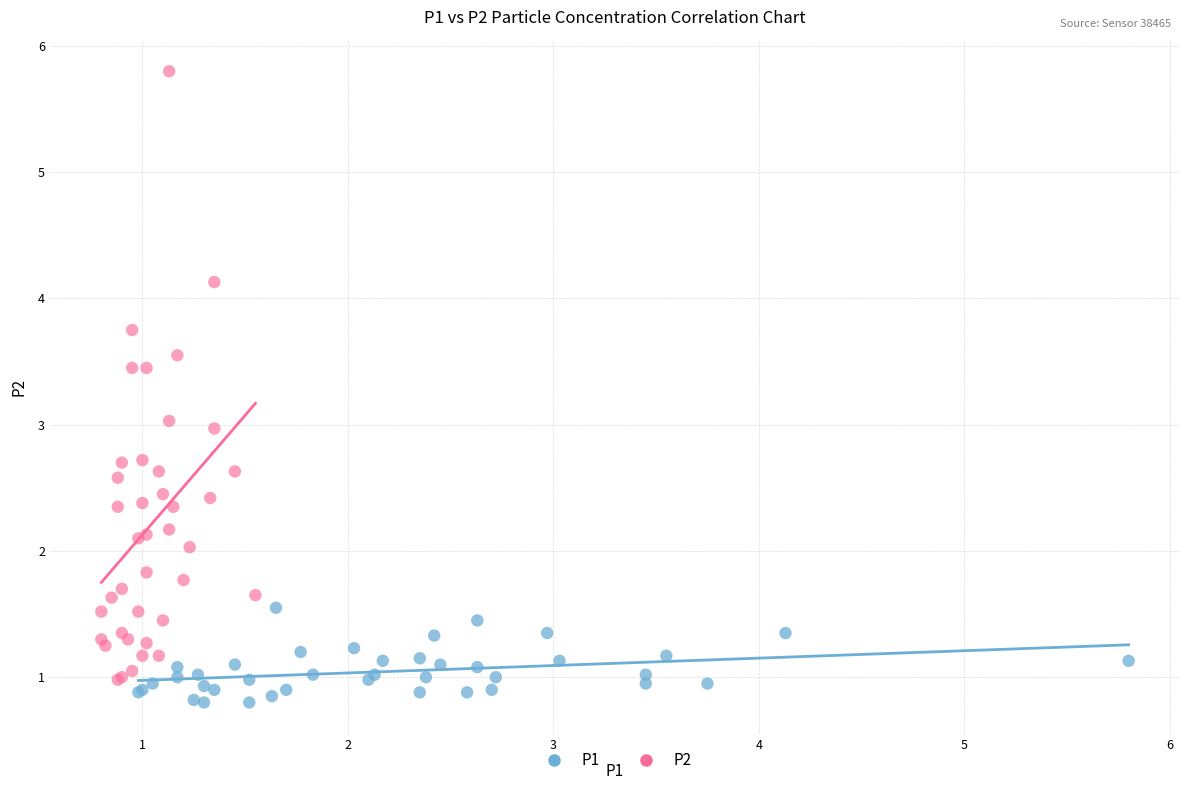

Which series contains the lowest Y value?

P1